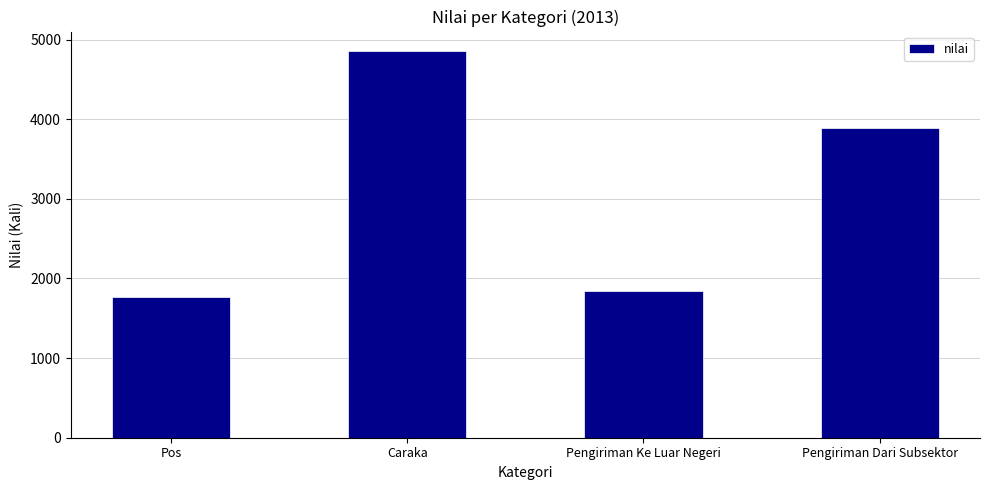

True or false: the data shows 4857 at Caraka.

True